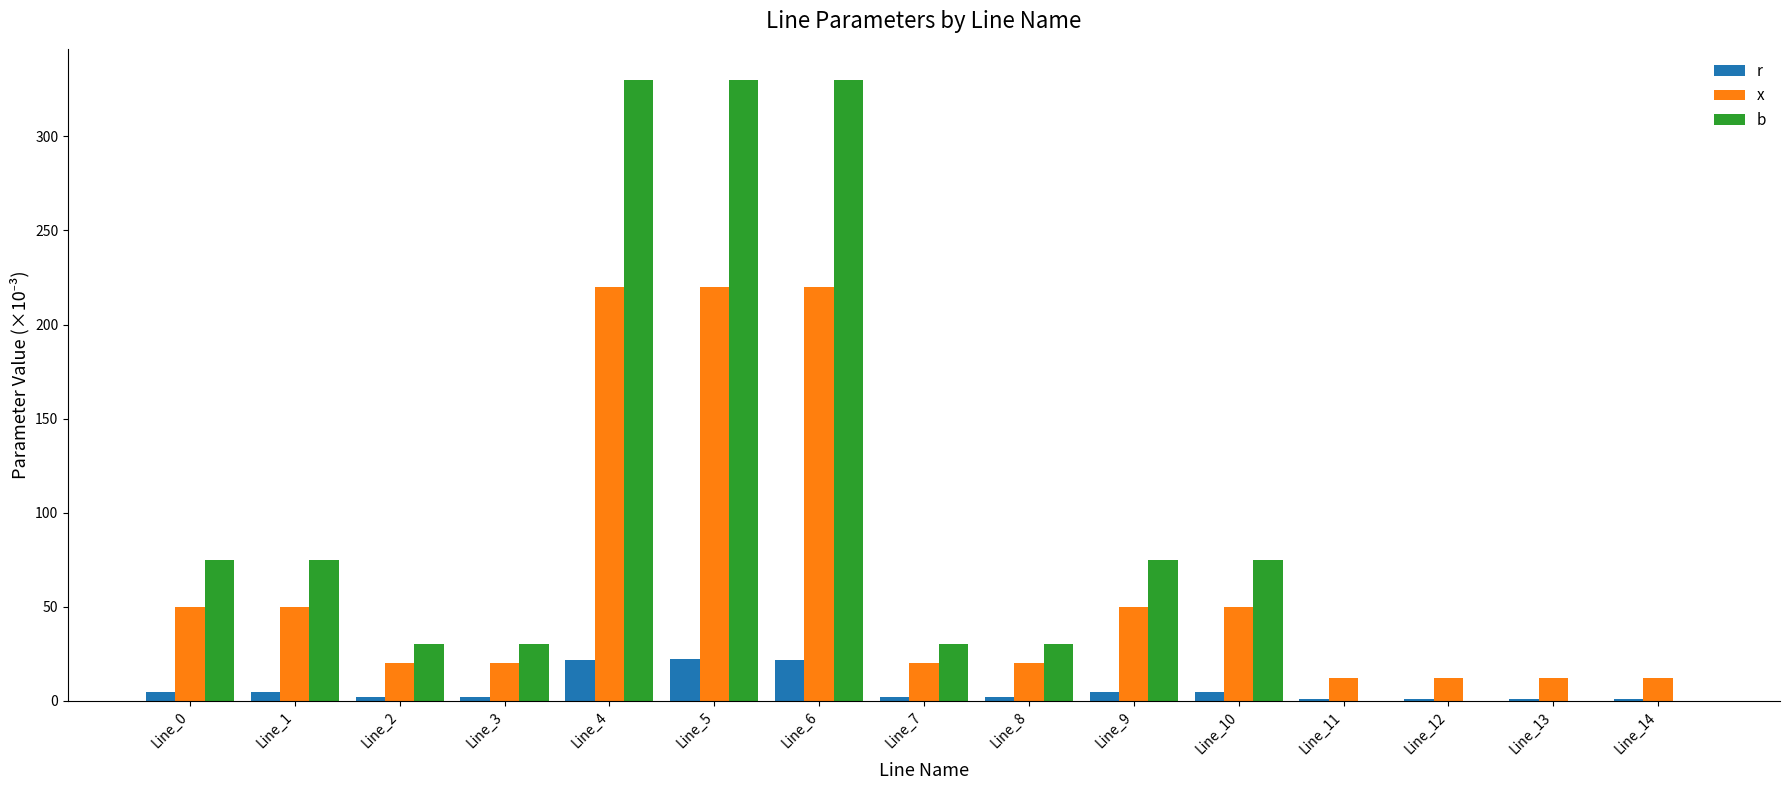

What value does the b series have at Line_7?

30.0